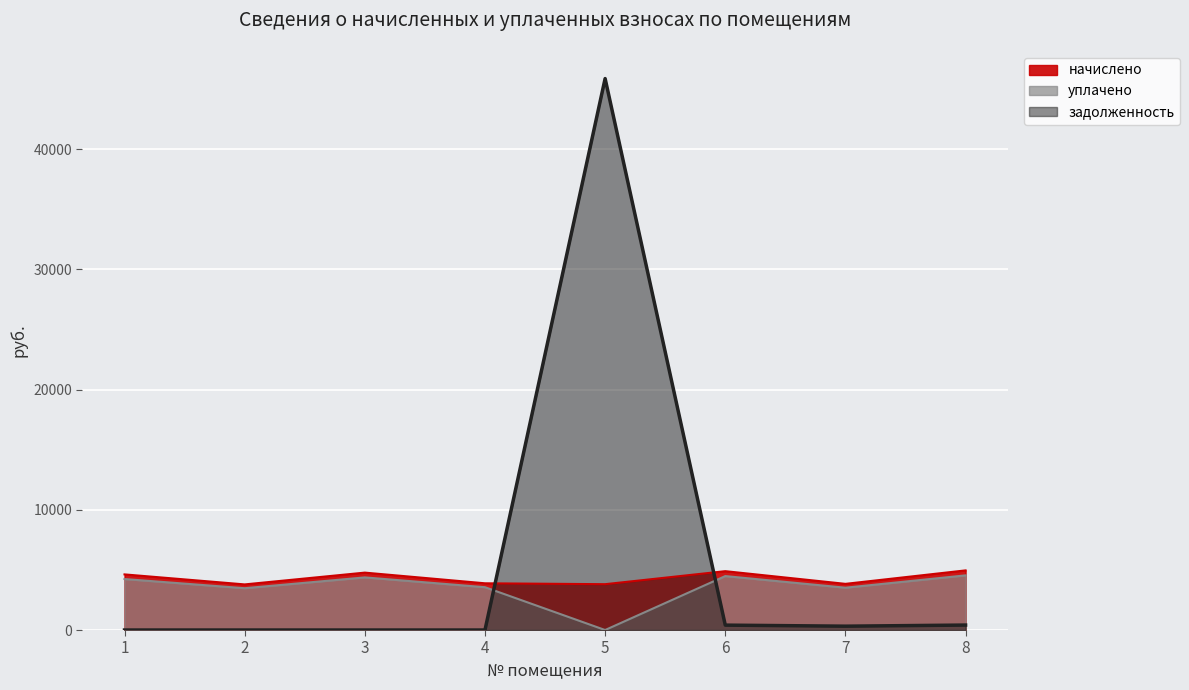

Reading left to right, list all the values displayed in this chart.

начислено: 4626.0	3793.3	4774.1	3885.8	3811.8	4894.3	3839.6	4959.1
уплачено: 4240.5	3477.2	4376.2	3562.0	0.0	4486.5	3519.7	4545.9
задолженность: 0.0	0.0	0.0	0.0	45859.2	407.9	320.0	413.3